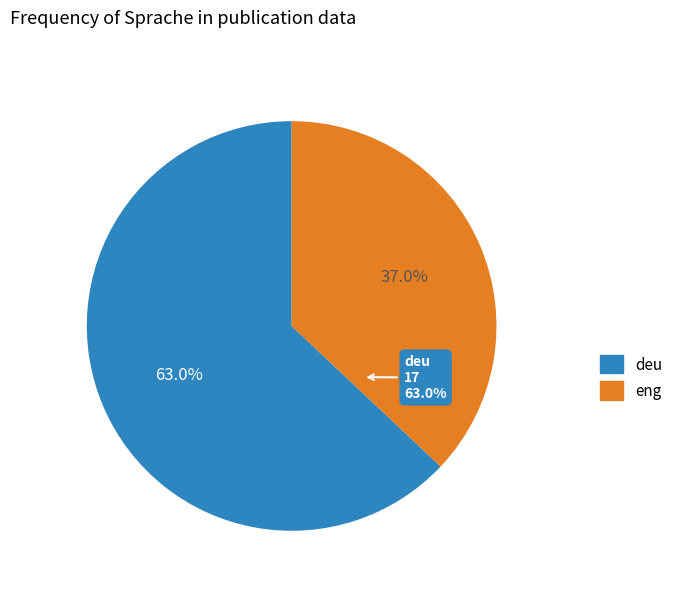

What is the change in value from deu to eng?

-7